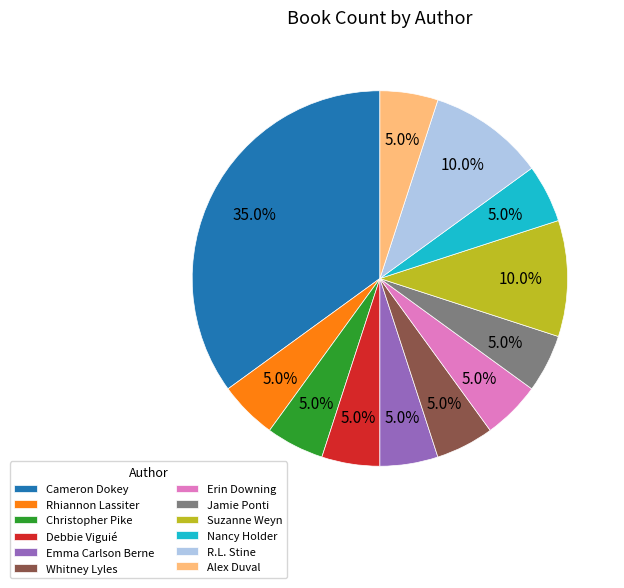

Between Cameron Dokey and Whitney Lyles, which is larger?

Cameron Dokey